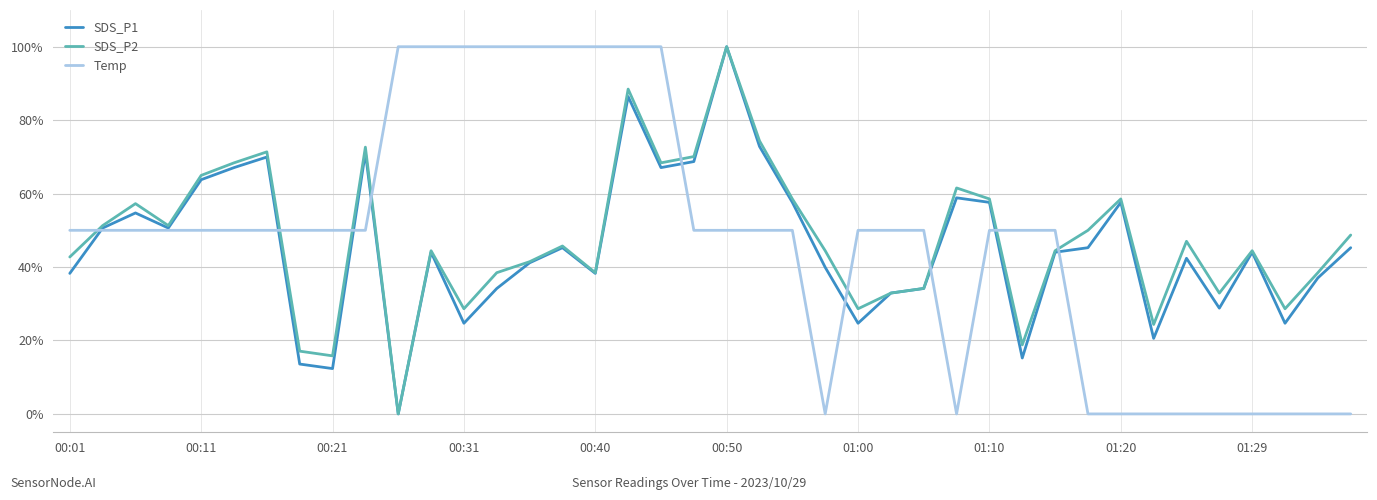

What is the maximum value for SDS_P2?

100.0